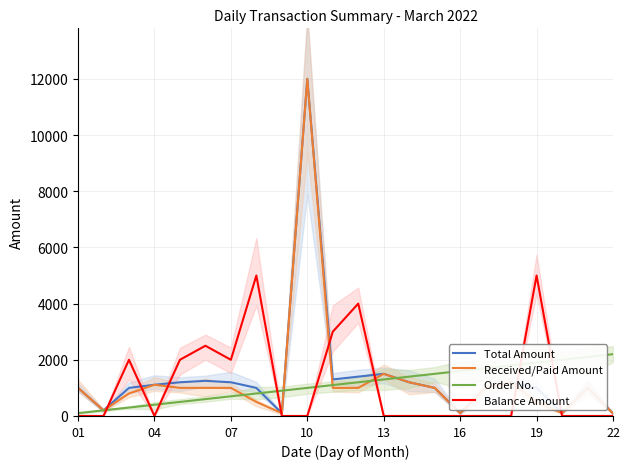

Count the number of data series in this chart.

4